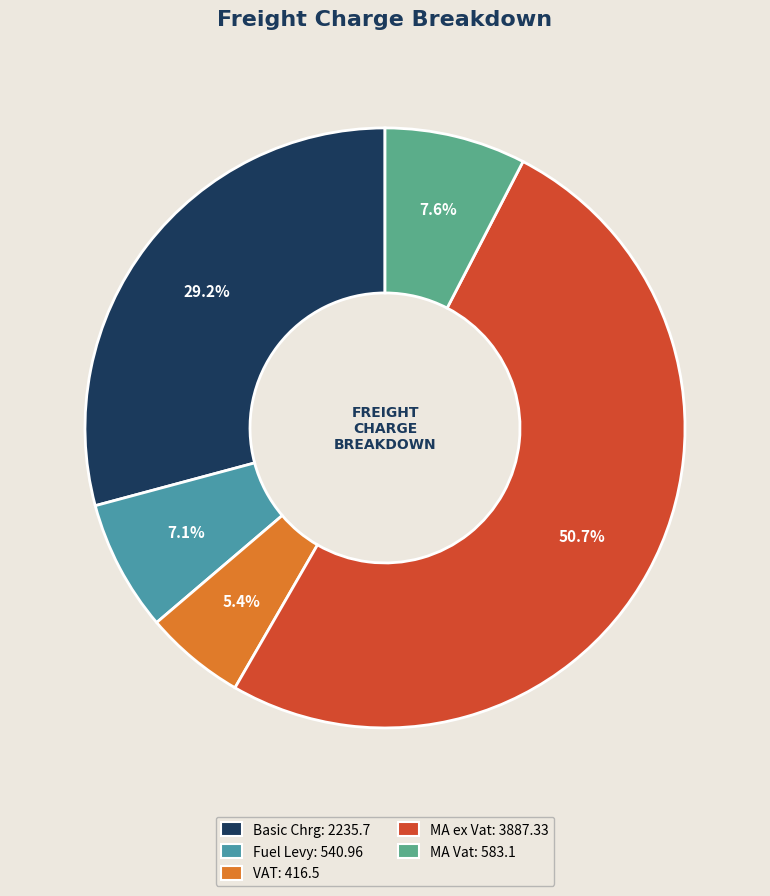

Approximately how many times larger is the value at Basic Chrg compared to MA Vat?

3.8